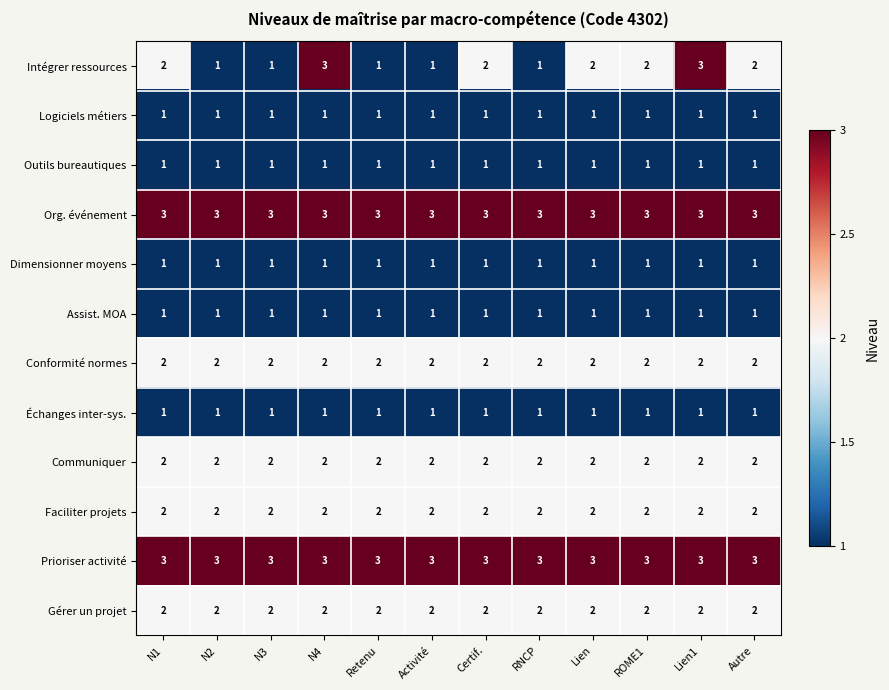

The Conformité normes series shows 1 at Lien. True or false?

False